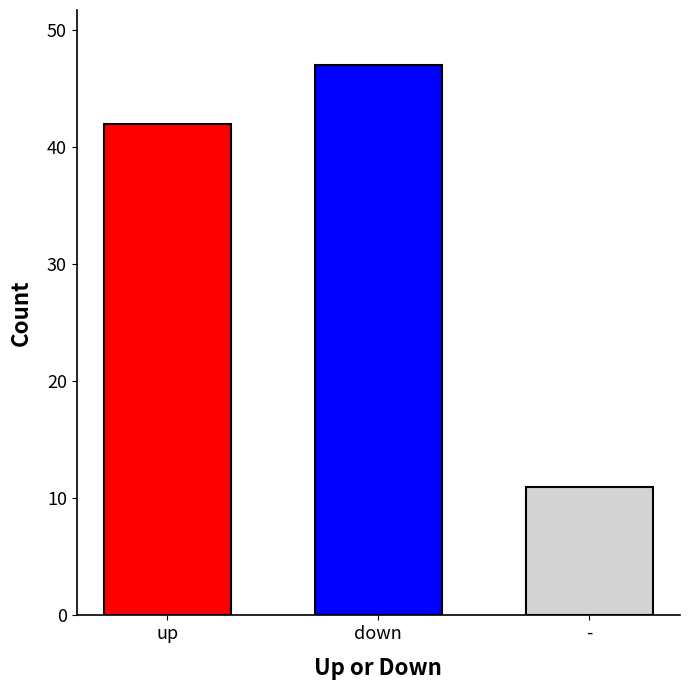

How many bars are there in total?

3